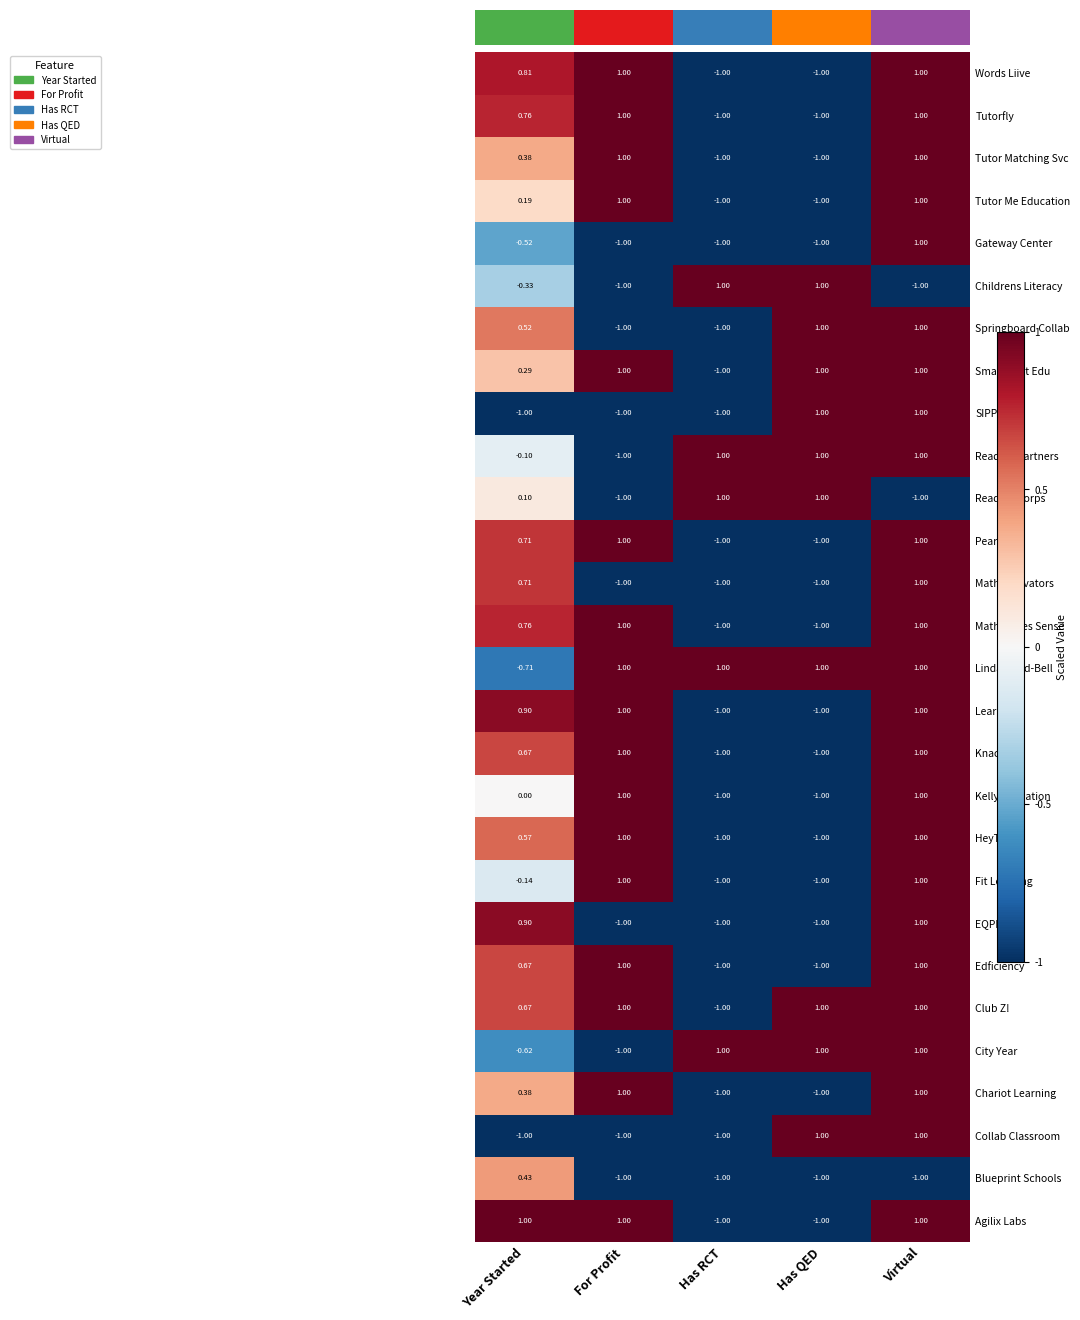

What is the approximate value of Math Motivators at Has QED?

-1.0